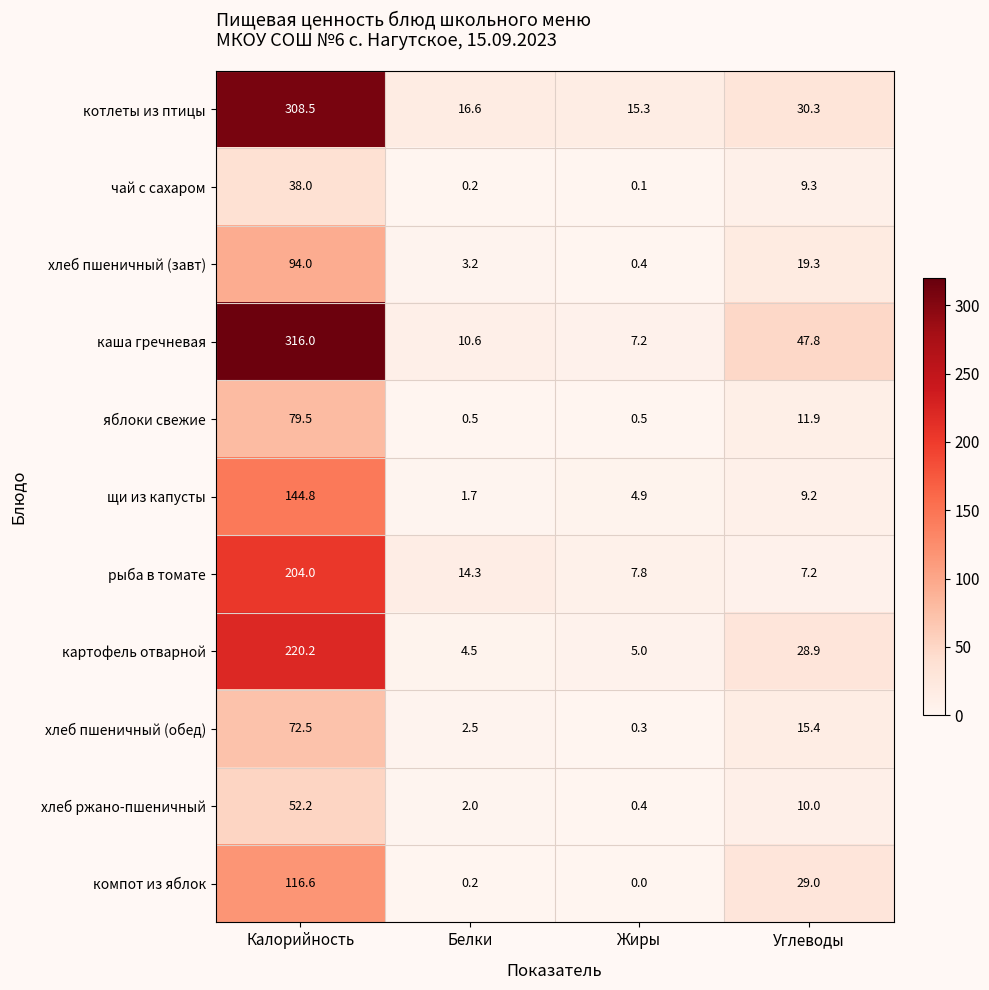

The хлеб ржано-пшеничный series shows 0.4 at Жиры. True or false?

True